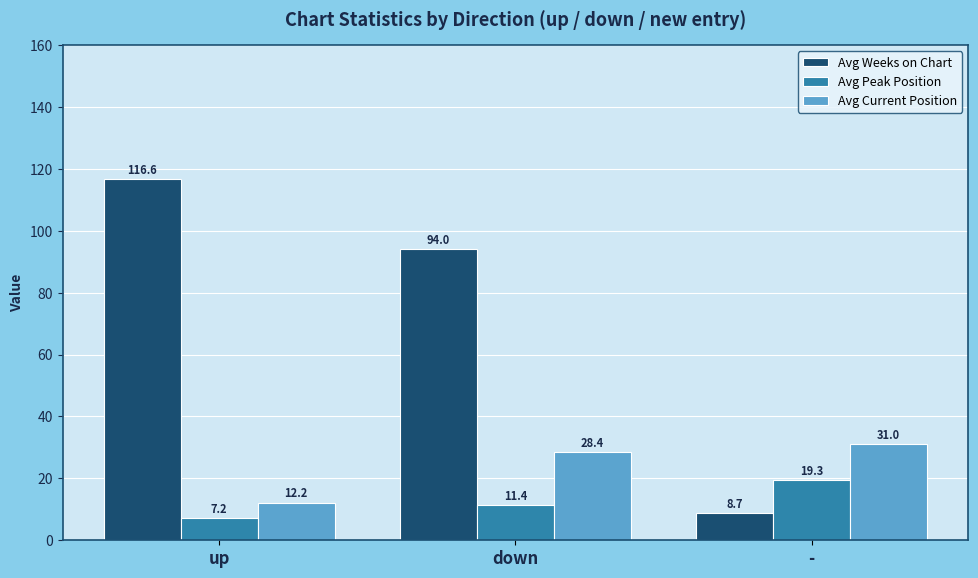

Is the value of Avg Peak Position at - greater than the value of Avg Current Position at up?

Yes